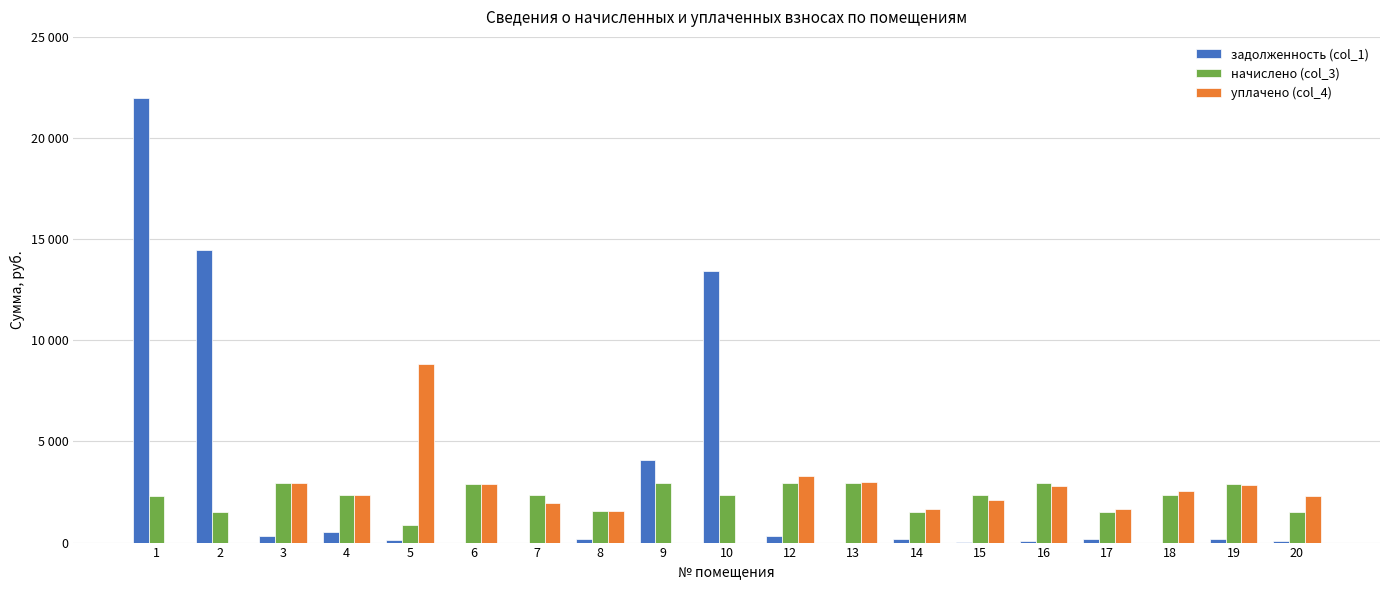

Does the chart contain stacked bars?

No